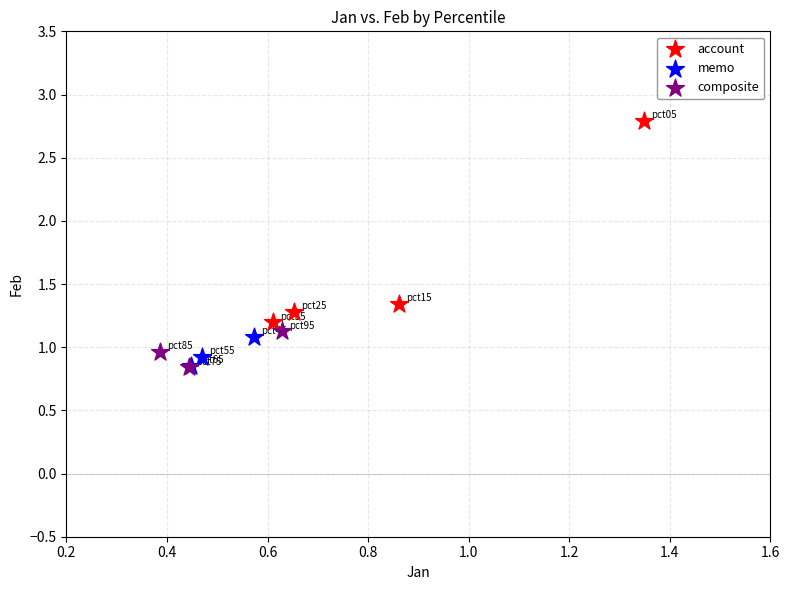

Which series has the largest Y range (max minus min)?

account